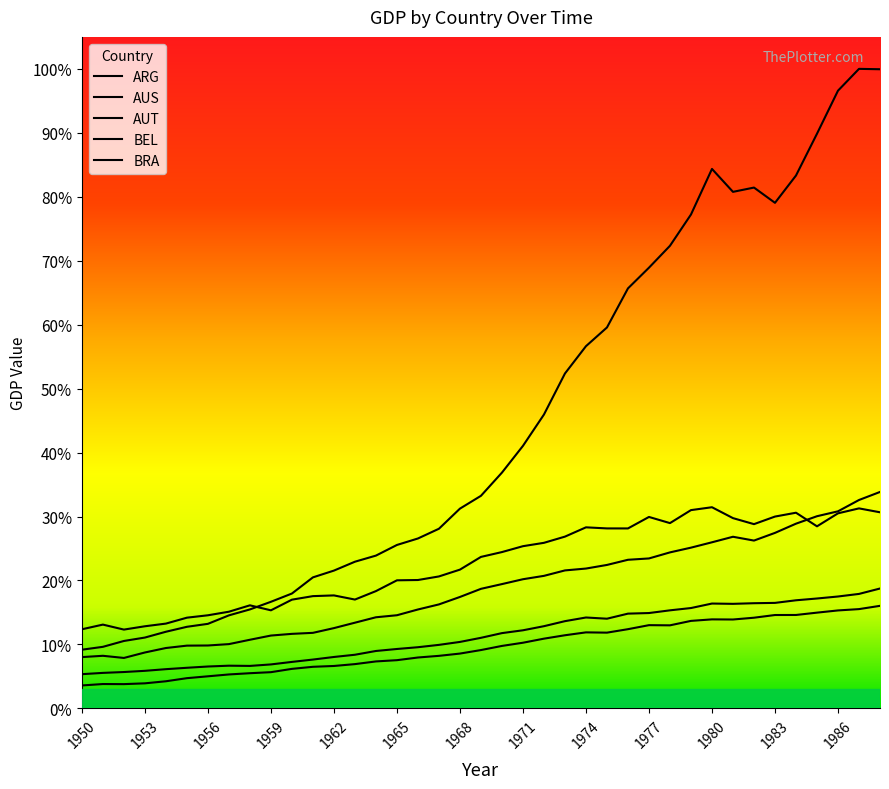

True or false: BEL and AUT cross at least once.

False